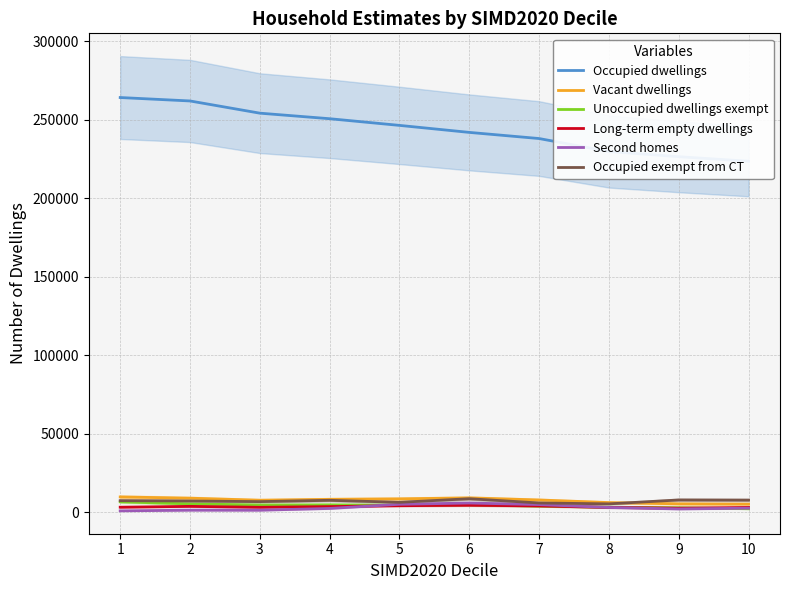

Reading right to left, what are all the values shown in this chart?

Occupied dwellings: 10=223503	9=226389	8=229691	7=237951	6=241861	5=246330	4=250577	3=254115	2=261890	1=264074
Vacant dwellings: 10=5080	9=5248	8=6062	7=7715	6=9036	5=8430	4=8127	3=7560	2=8859	1=9653
Unoccupied dwellings exempt: 10=2145	9=2763	8=3097	7=3812	6=4685	5=4383	4=4627	3=4523	2=5215	1=6546
Long-term empty dwellings: 10=2939	9=2492	8=2975	7=3917	6=4359	5=4068	4=3501	3=3050	2=3642	1=3109
Second homes: 10=2474	9=2014	8=2930	7=4777	6=5768	5=4958	4=2321	3=1193	2=1217	1=783
Occupied exempt from CT: 10=7634	9=7729	8=5233	7=5805	6=8514	5=6217	4=7506	3=6662	2=7060	1=7266